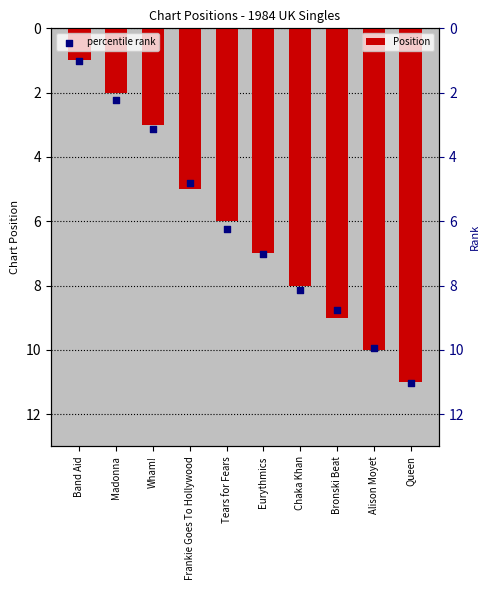

What are all the series names shown in the legend?

Position, percentile rank